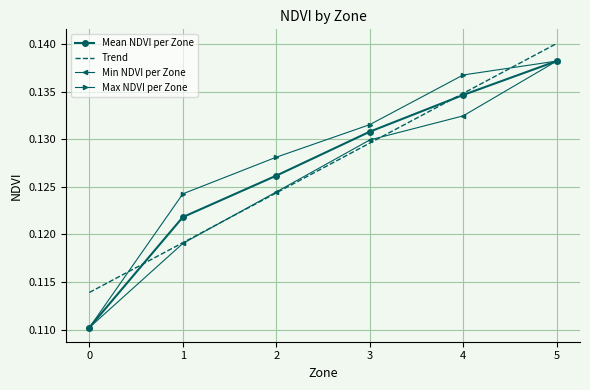

How many series are shown in this chart?

4